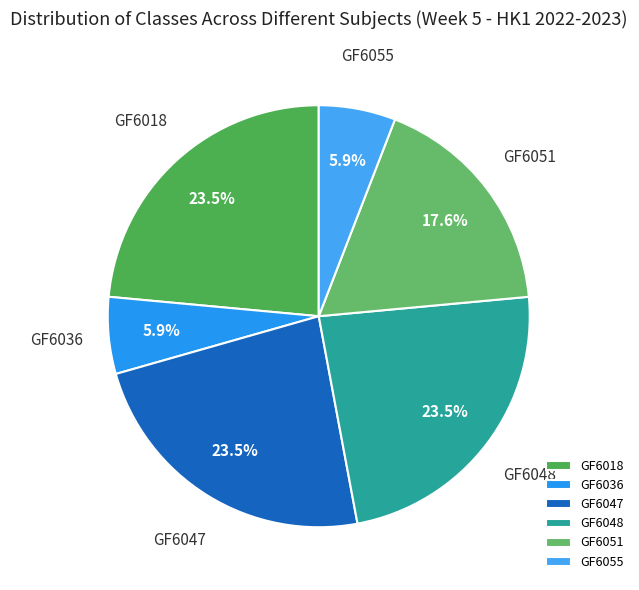

To the nearest percent, what portion does GF6036 represent?

6%